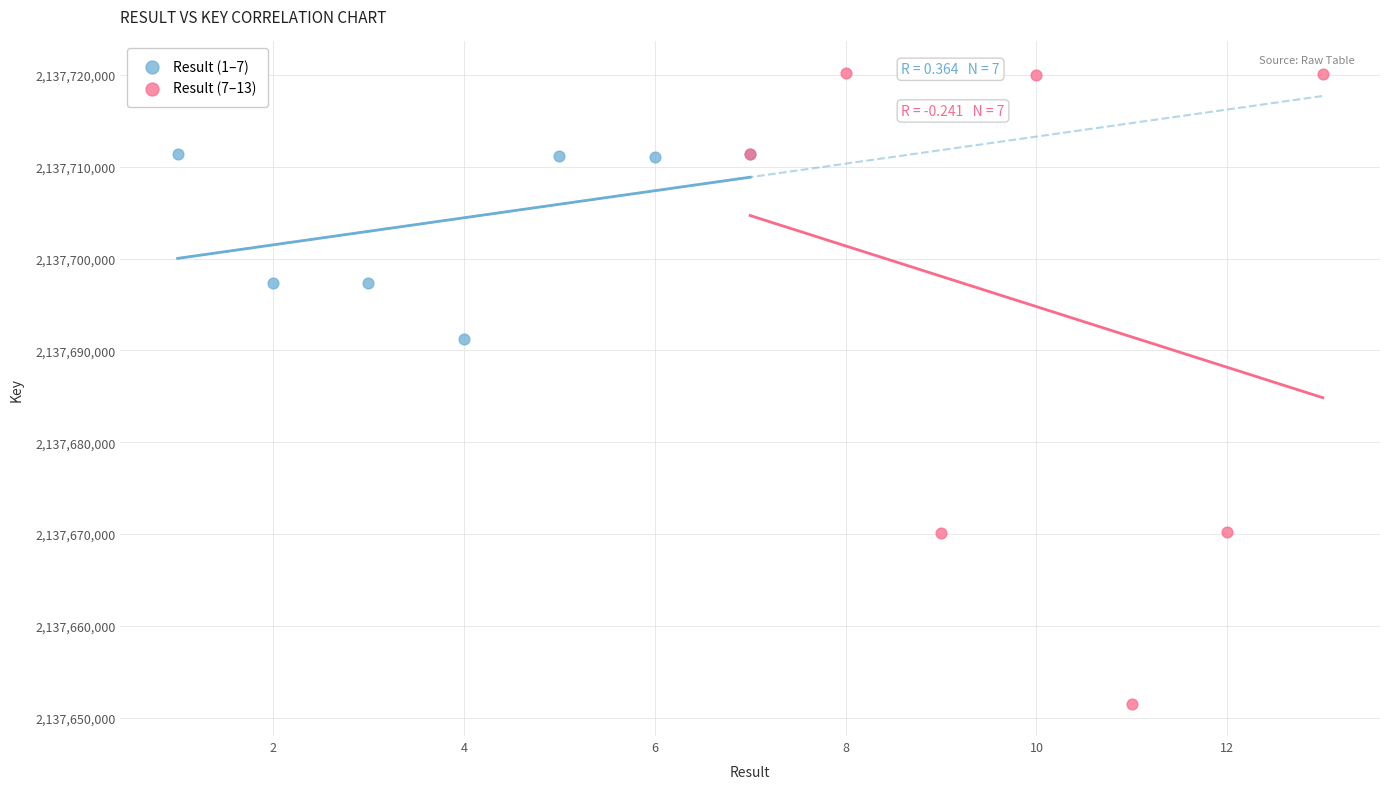

What are all the series names shown in the legend?

Result (1–7), Result (7–13)